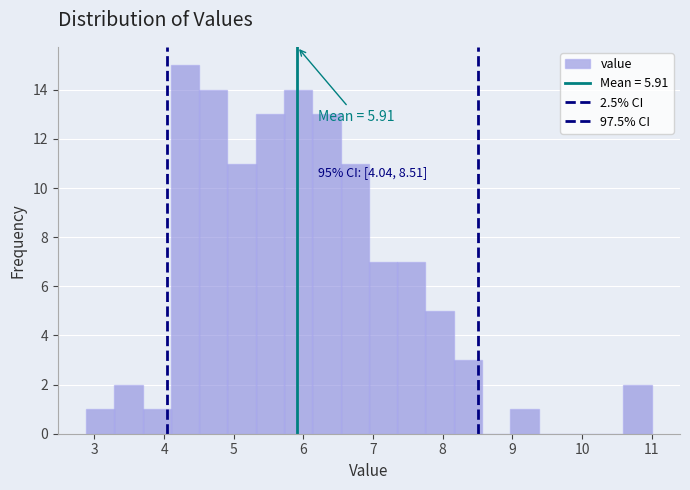

Over which range of the x-axis is the bar tallest?

4.1 to 4.5